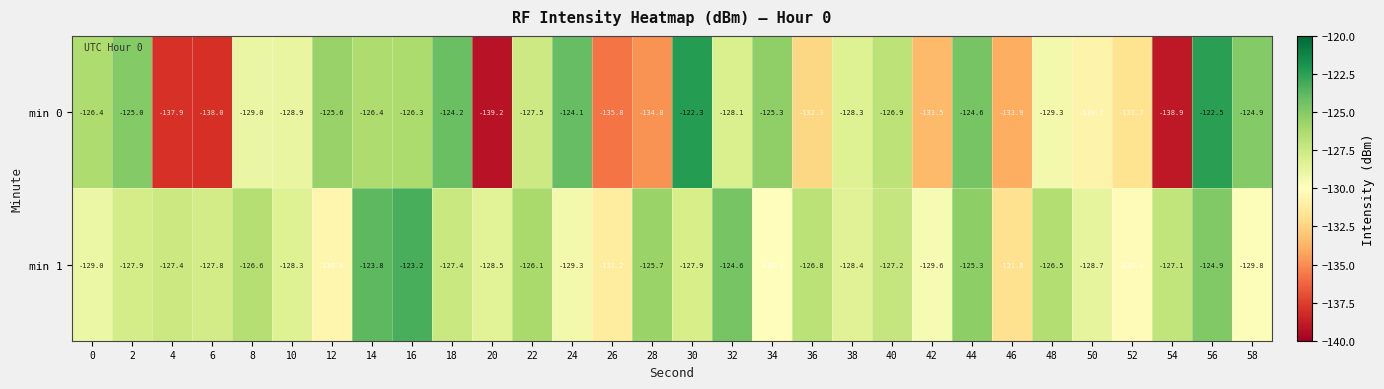

Count the number of categories in the chart.

30